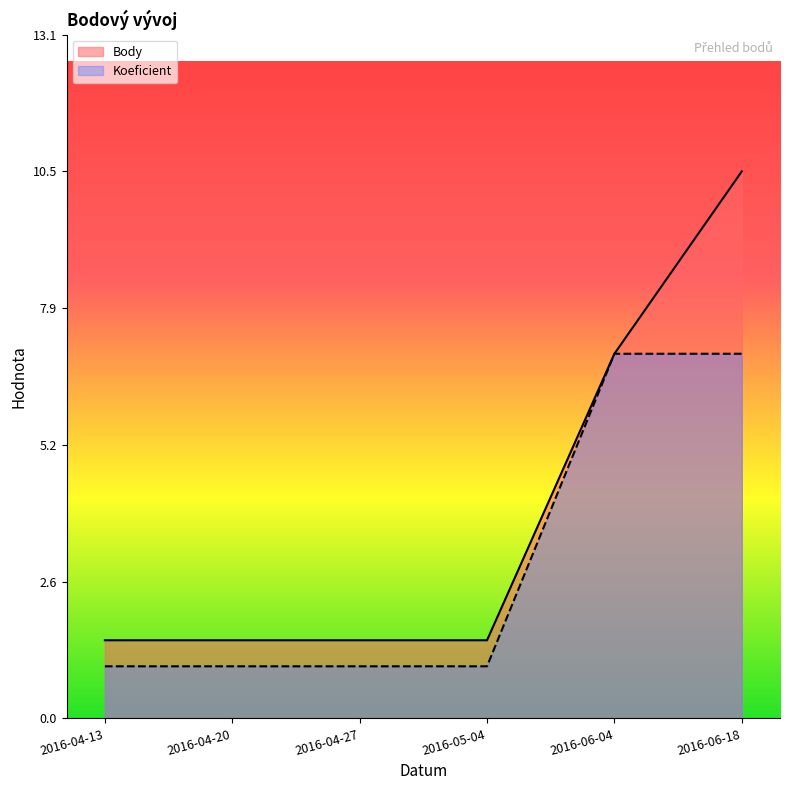

What is the lowest value of the Koeficient series?

1.0